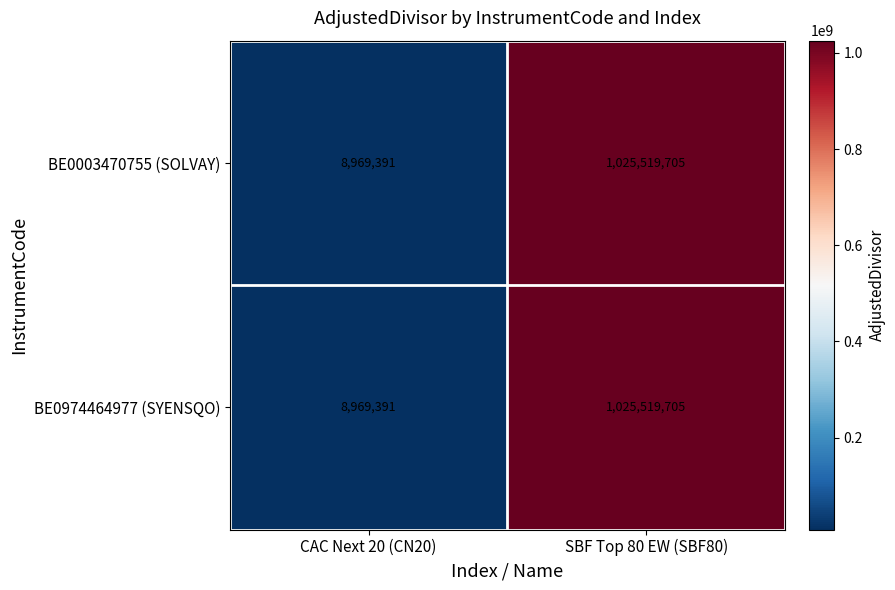

Reading right to left, list all the values displayed in this chart.

BE0003470755 (SOLVAY): 1025519705	8969391
BE0974464977 (SYENSQO): 1025519705	8969391